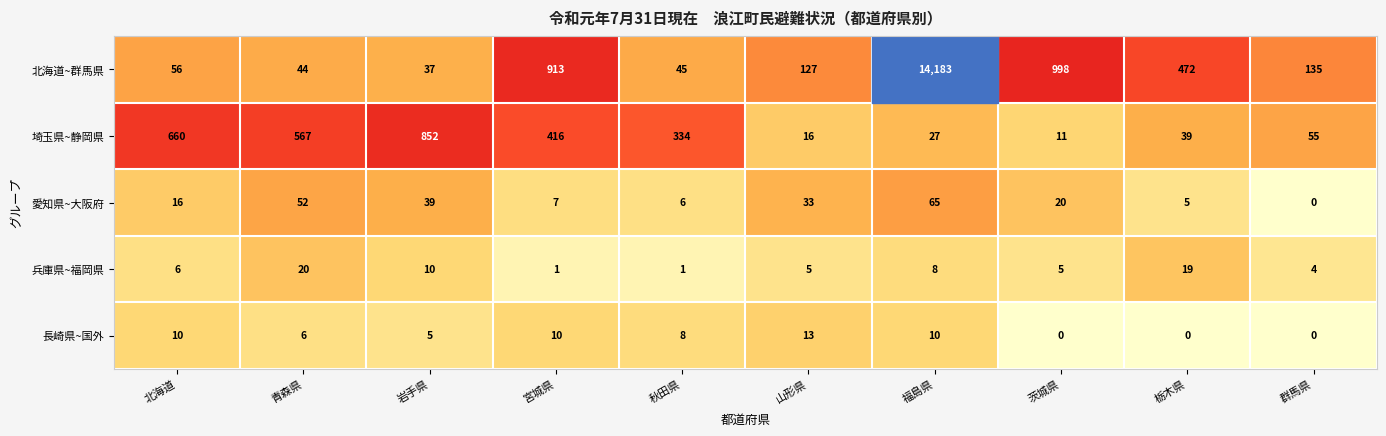

The value of 兵庫県~福岡県 at 群馬県 is 2. True or false?

False